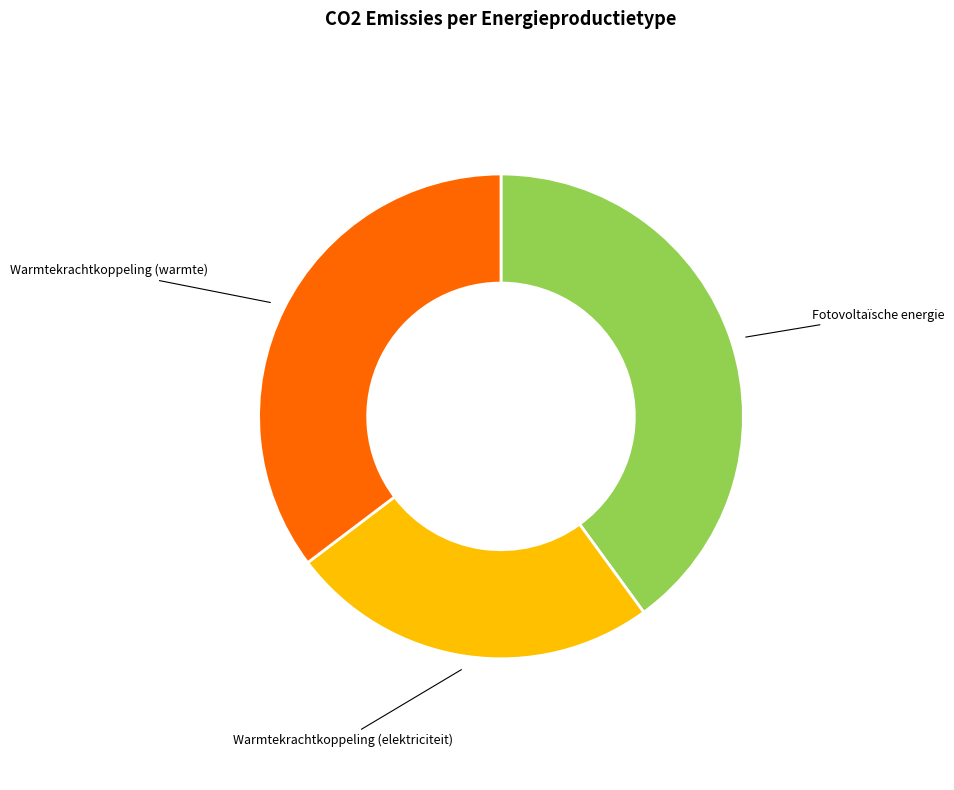

Is there a majority slice in this chart?

No